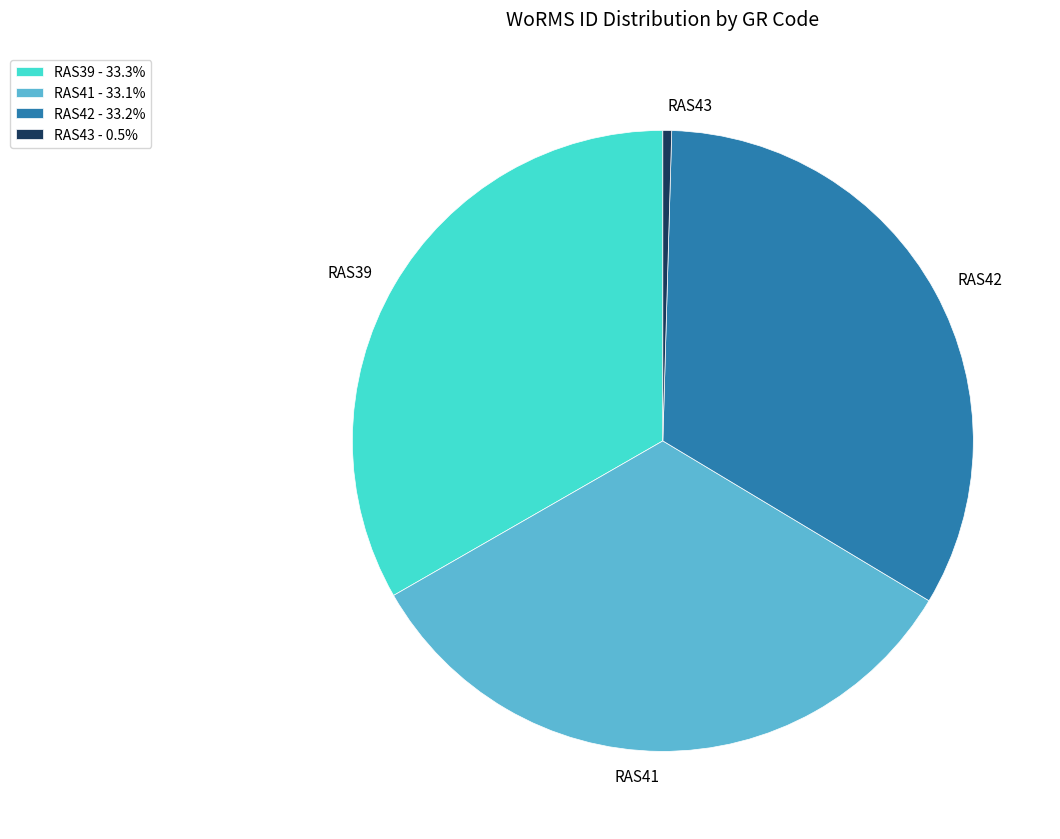

What is the ratio of the value at RAS42 to the value at RAS43?

72.8